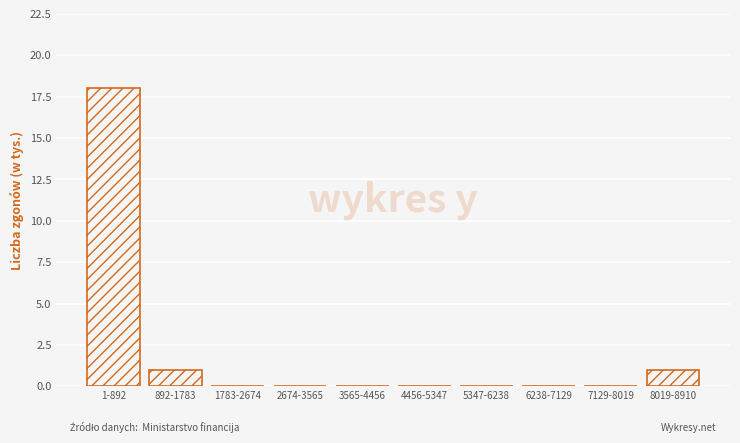

Reading right to left, extract all data points from this chart.

8019-8910=1	7129-8019=0	6238-7129=0	5347-6238=0	4456-5347=0	3565-4456=0	2674-3565=0	1783-2674=0	892-1783=1	1-892=18